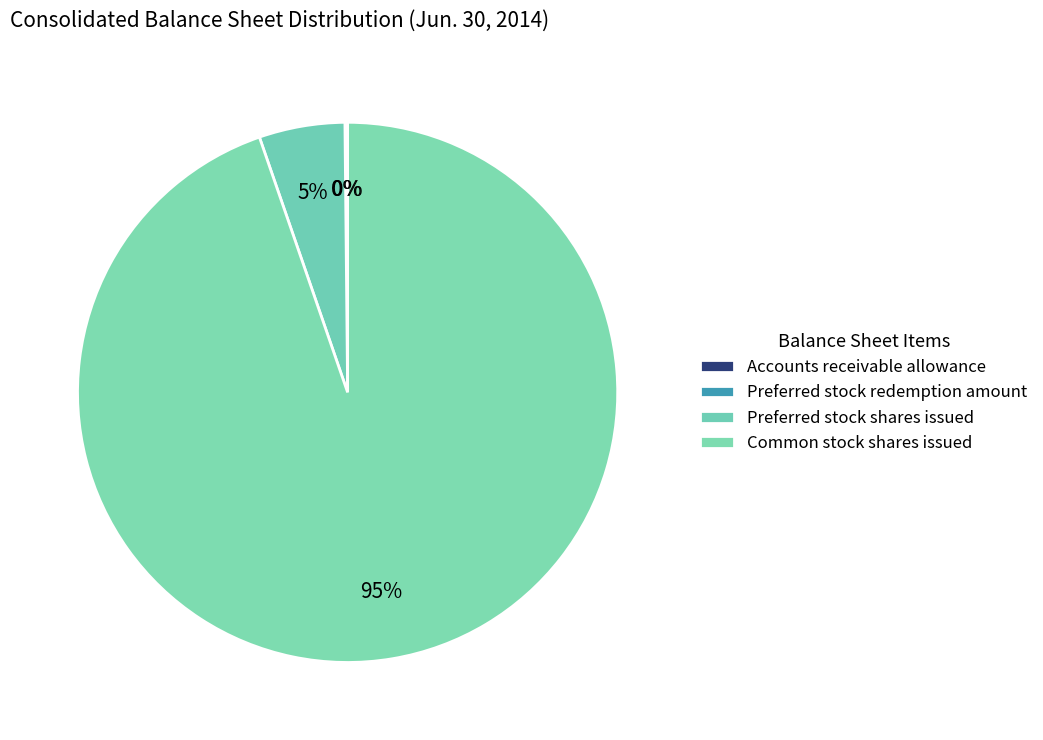

Which slice is the largest?

Common stock shares issued